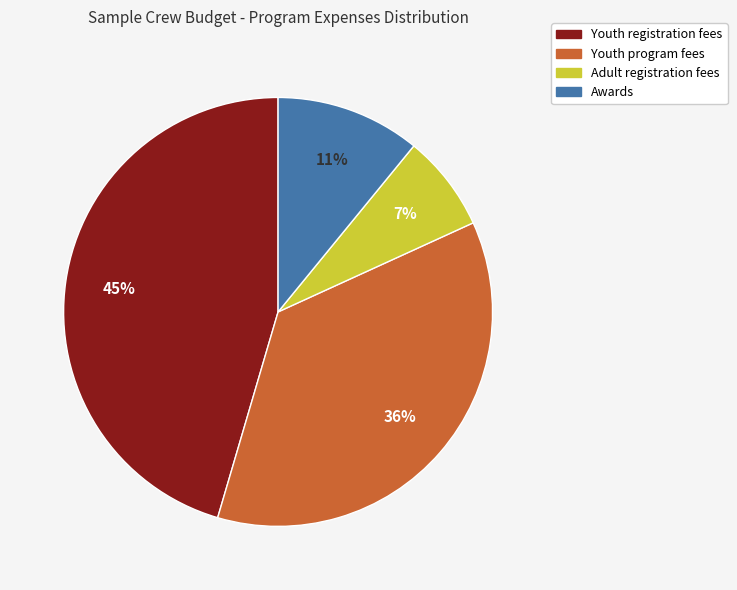

To the nearest percent, what is the difference between the largest and smallest slice percentages?

38%